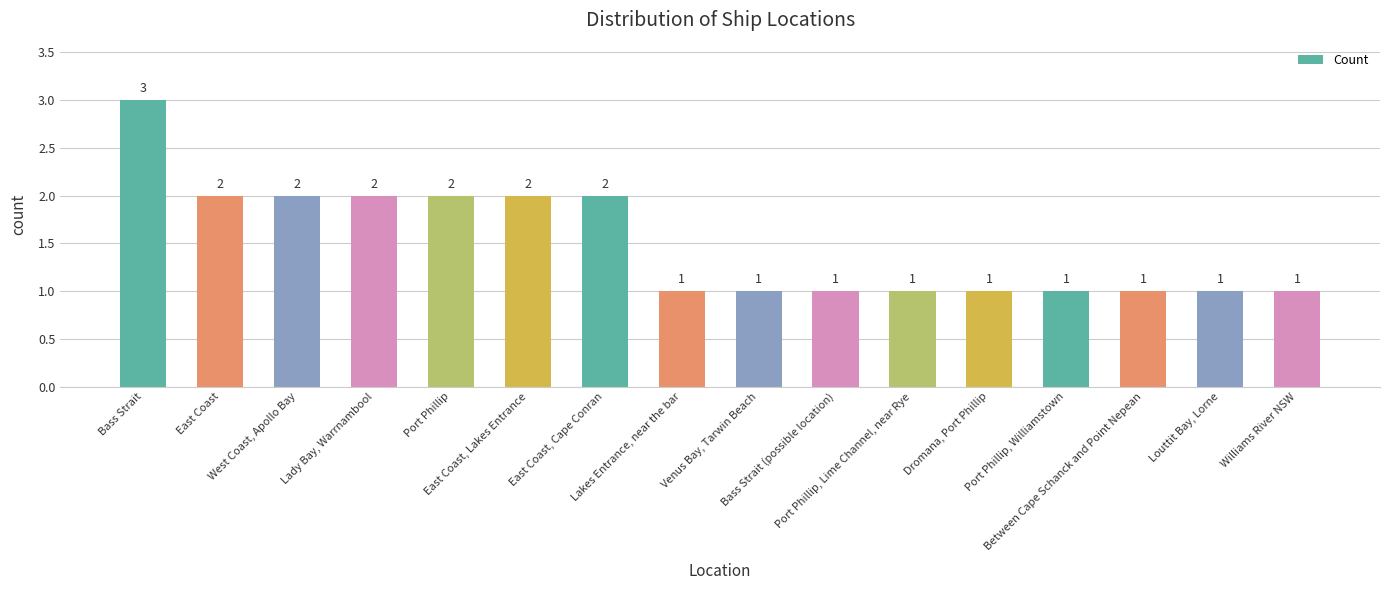

What is the sum of all values?

24